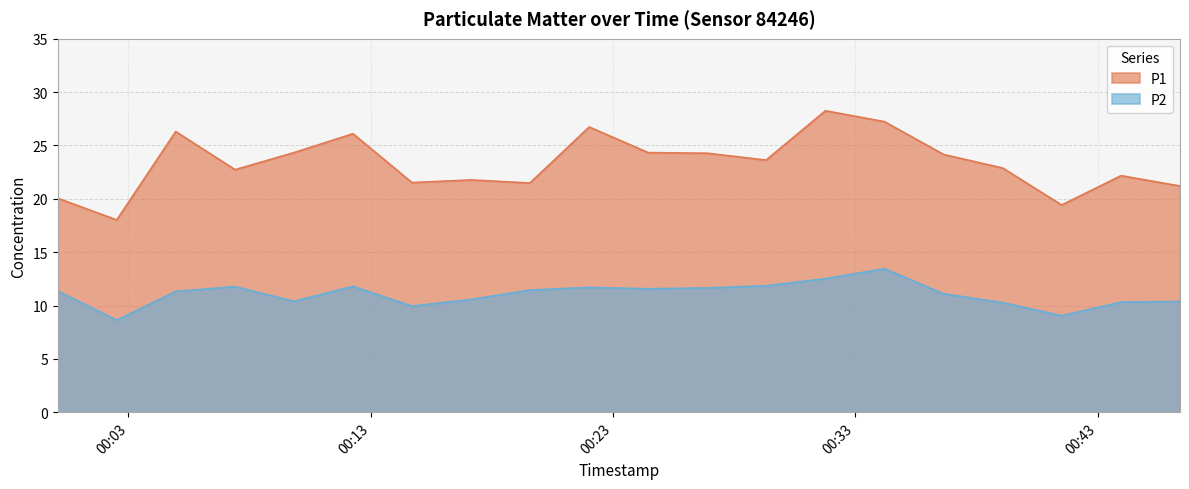

True or false: P2 and P1 intersect in this chart.

False